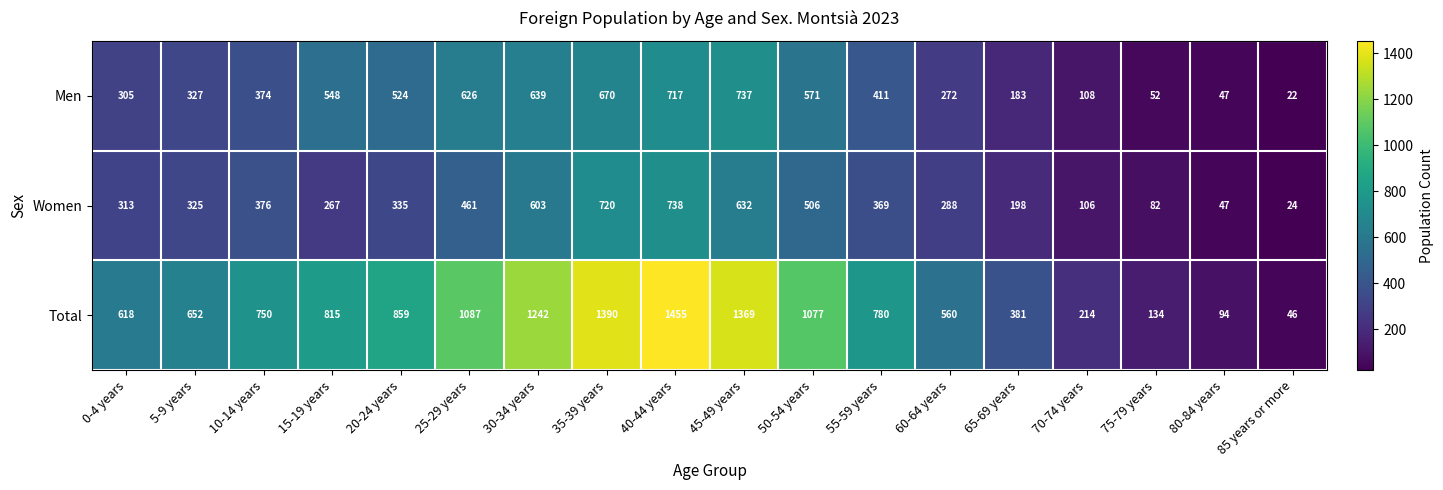

What is the average value of the Women series?

355